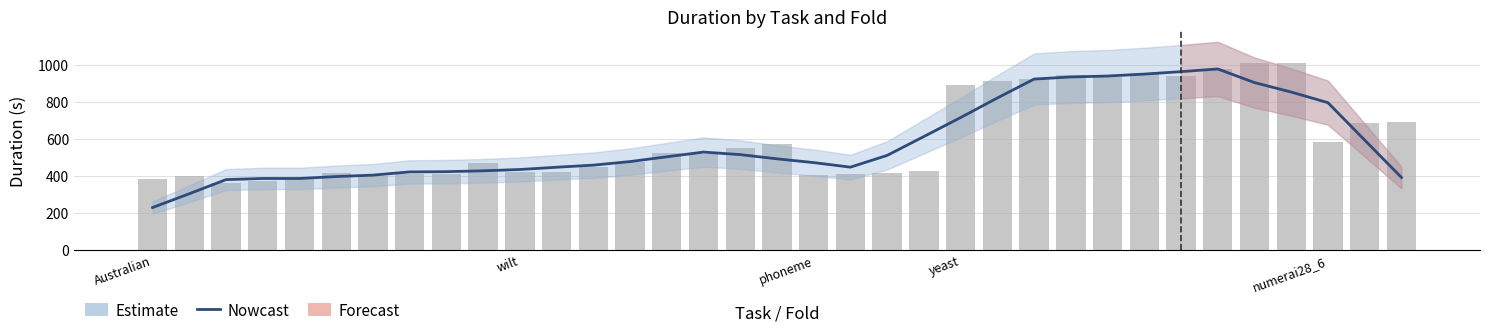

What is the smallest value displayed?

227.8